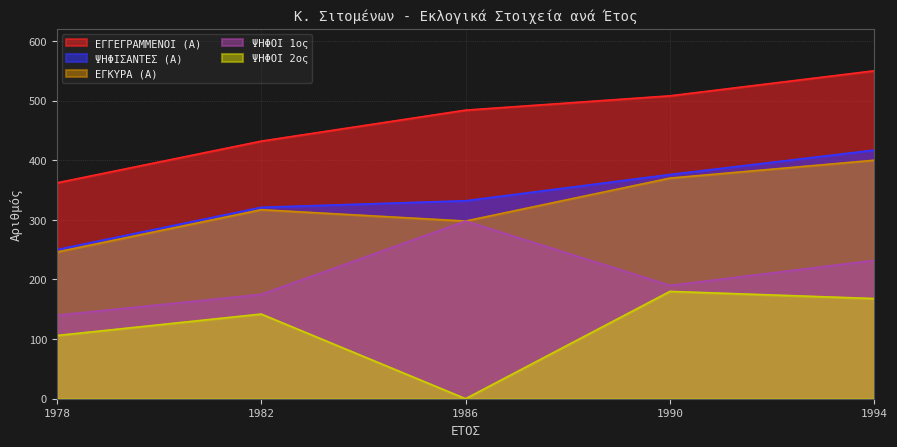

What is the value of the ΨΗΦΟΙ 2ος point at the 4th from the left?

180